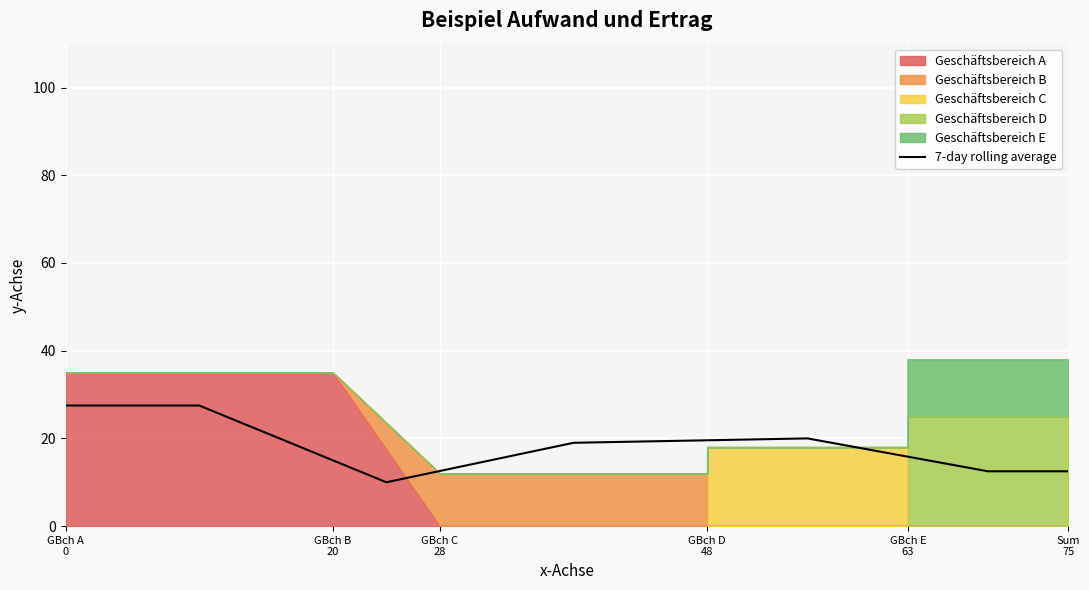

What is the sum of all values?

129.0